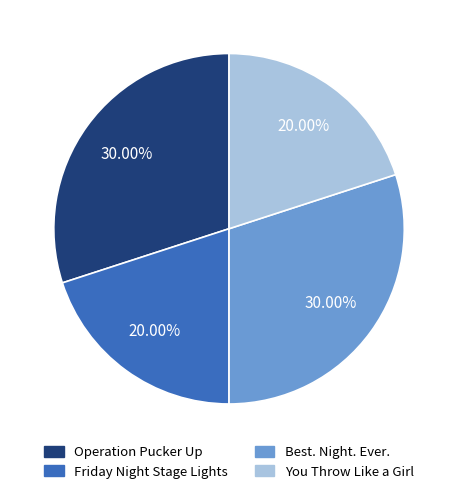

To the nearest percent, what percentage of the pie is Friday Night Stage Lights?

20%